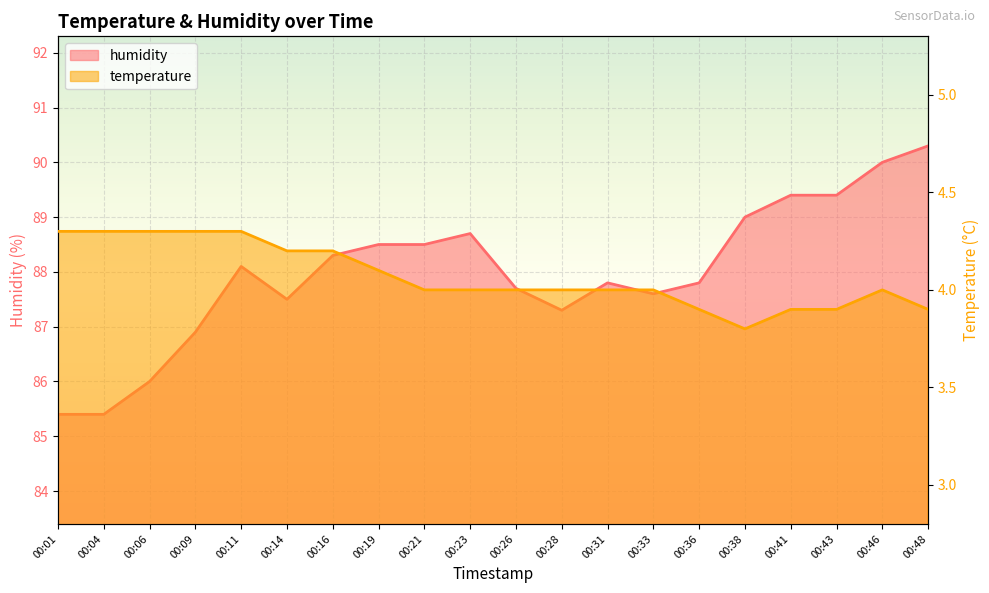

How many values in the humidity series are below 88?

10